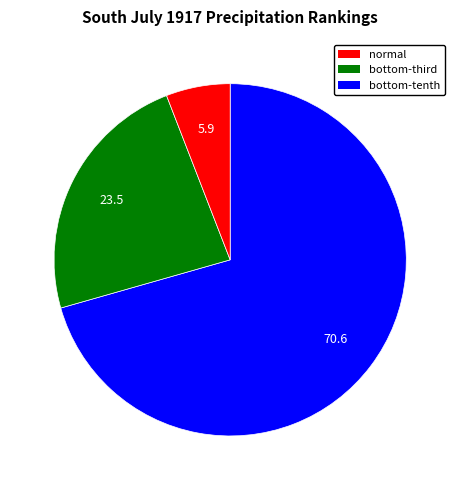

Does any single category account for the majority?

Yes